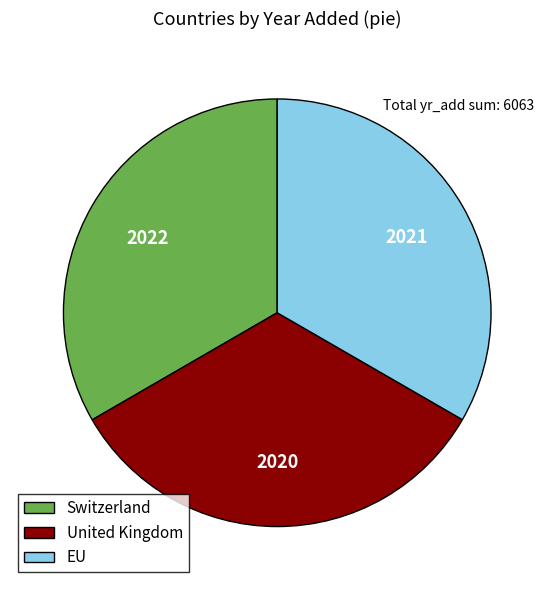

Is there a majority slice in this chart?

No